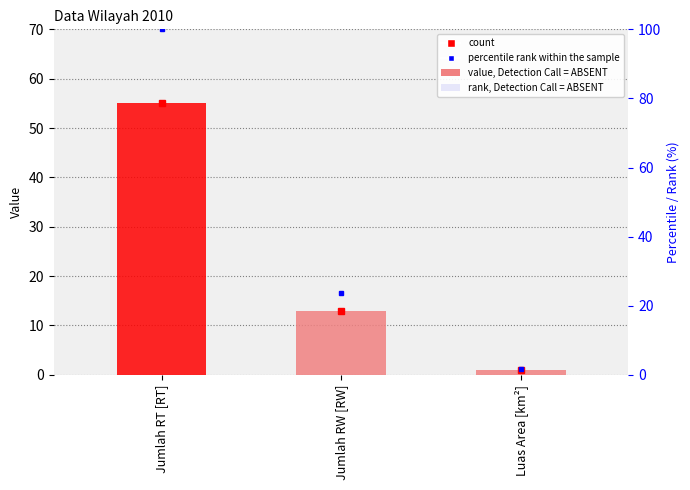

What is the change in value from Jumlah RW [RW] to Luas Area [km²]?

-12.0